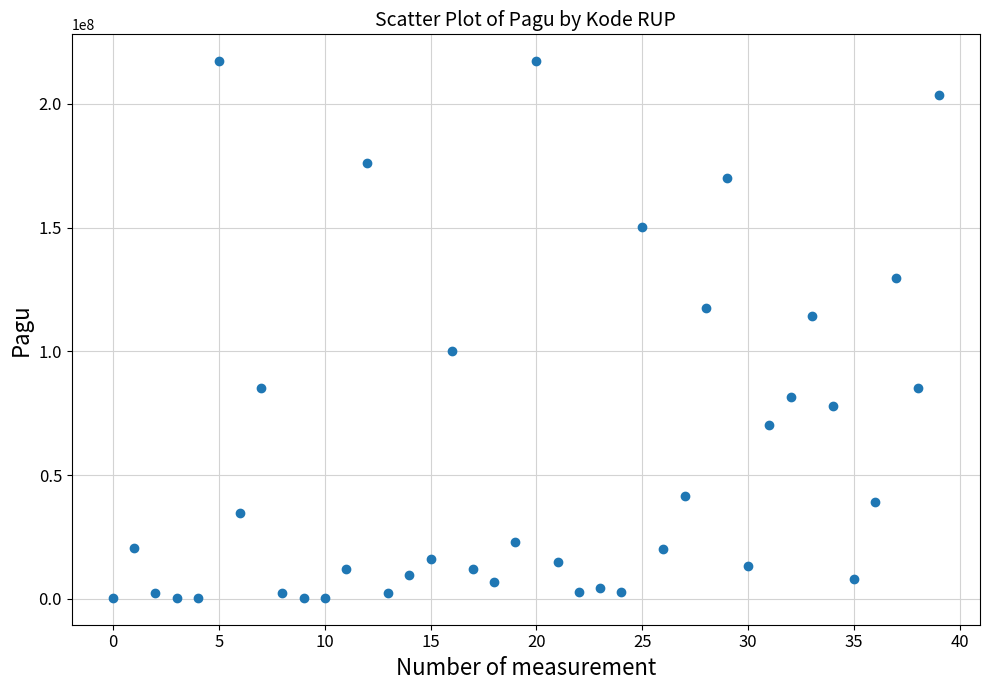

What Y value in the scatter plot is closest to 108830000?

114296000